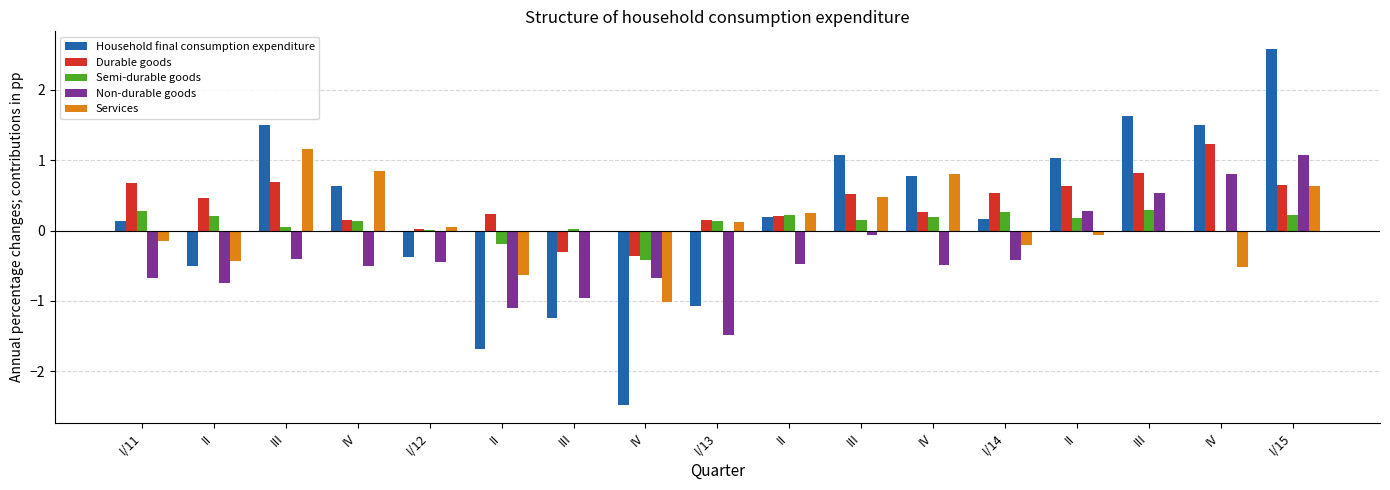

Where does the Services series first go above 0?

III